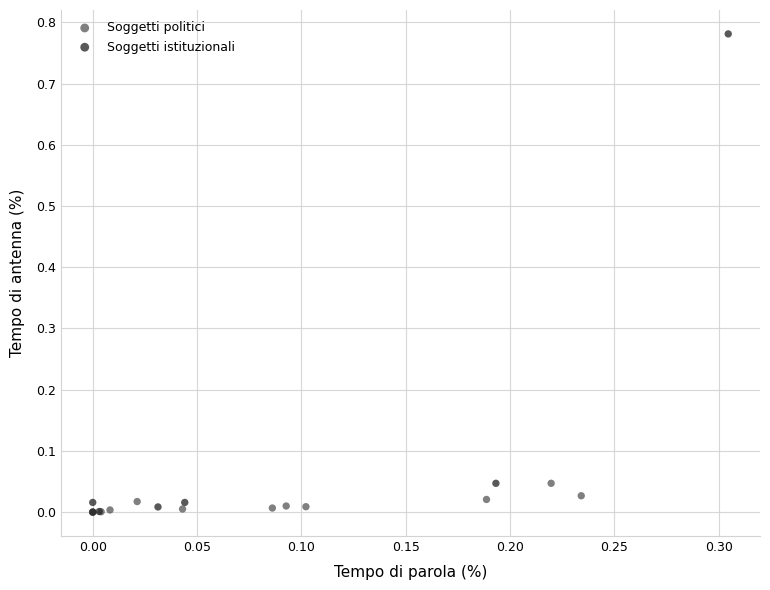

Which series contains the highest Y value?

Soggetti istituzionali